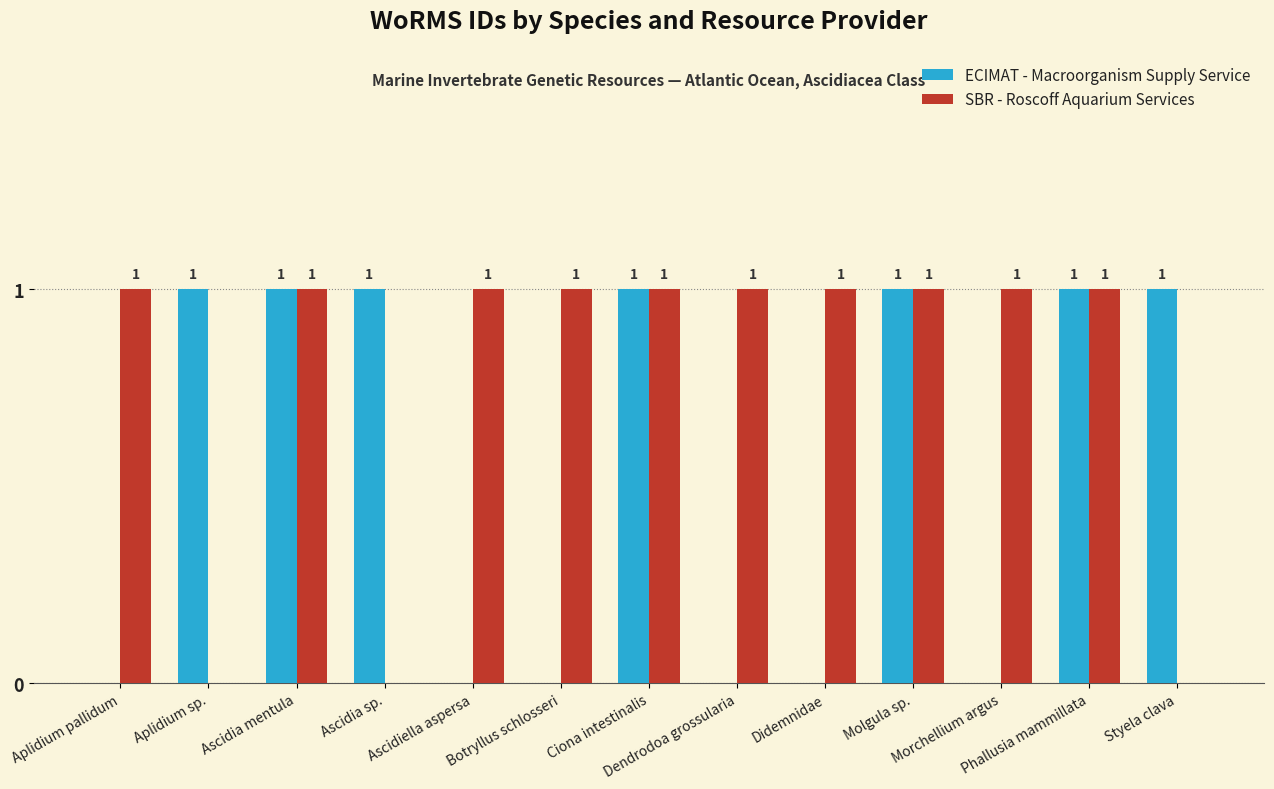

What is the sum of all ECIMAT - Macroorganism Supply Service values?

7